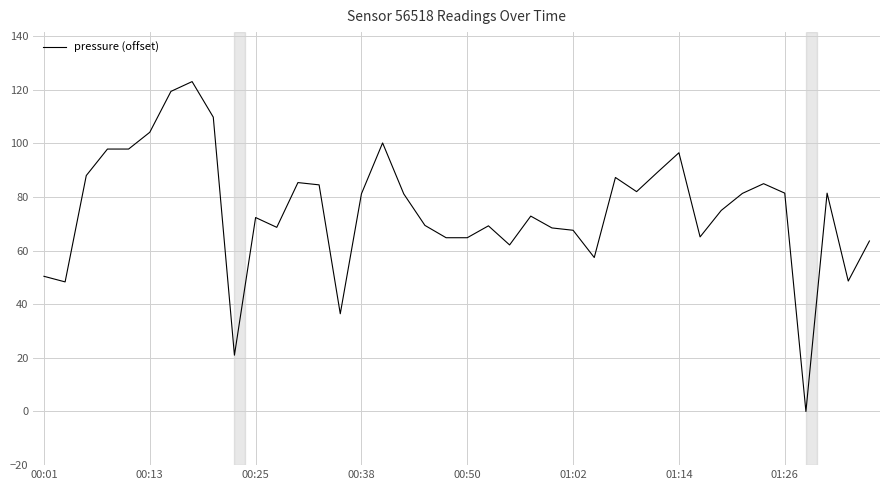

What is the difference between the maximum and minimum values?

123.0